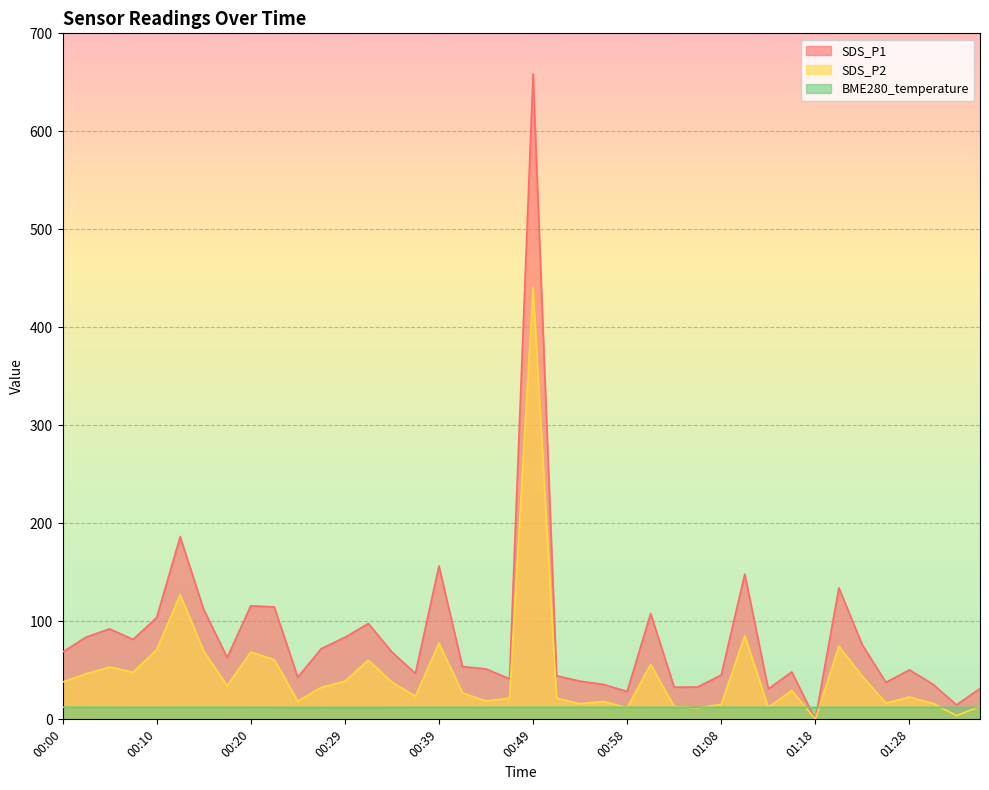

At which category is the sum across all series the highest?

00:49